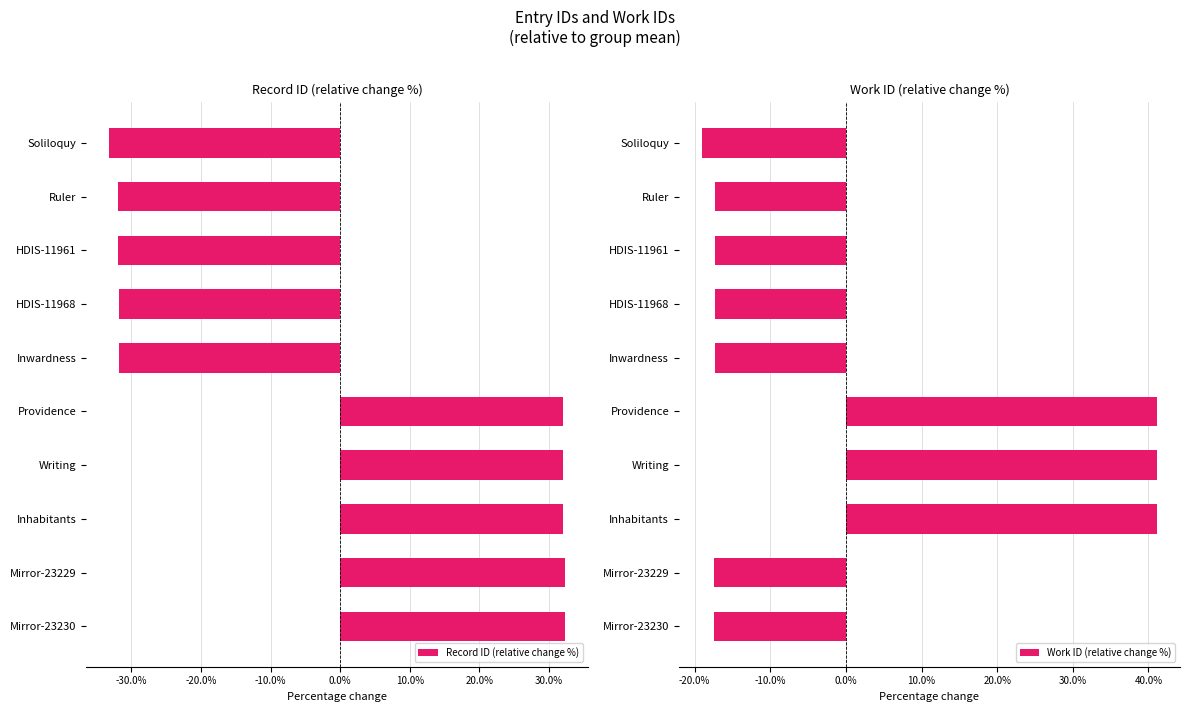

Which series has the largest total across all categories?

Work ID (relative change %)